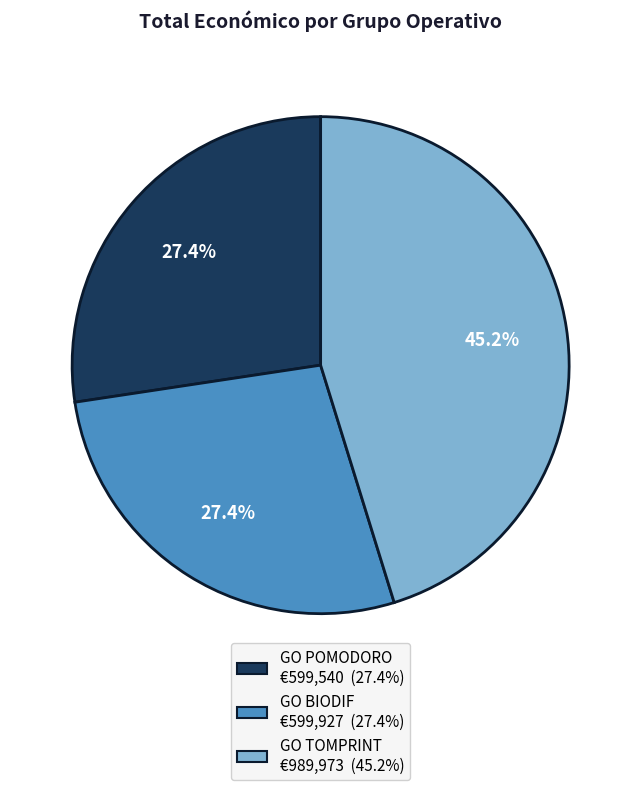

Which category has the biggest portion of the pie?

GO TOMPRINT